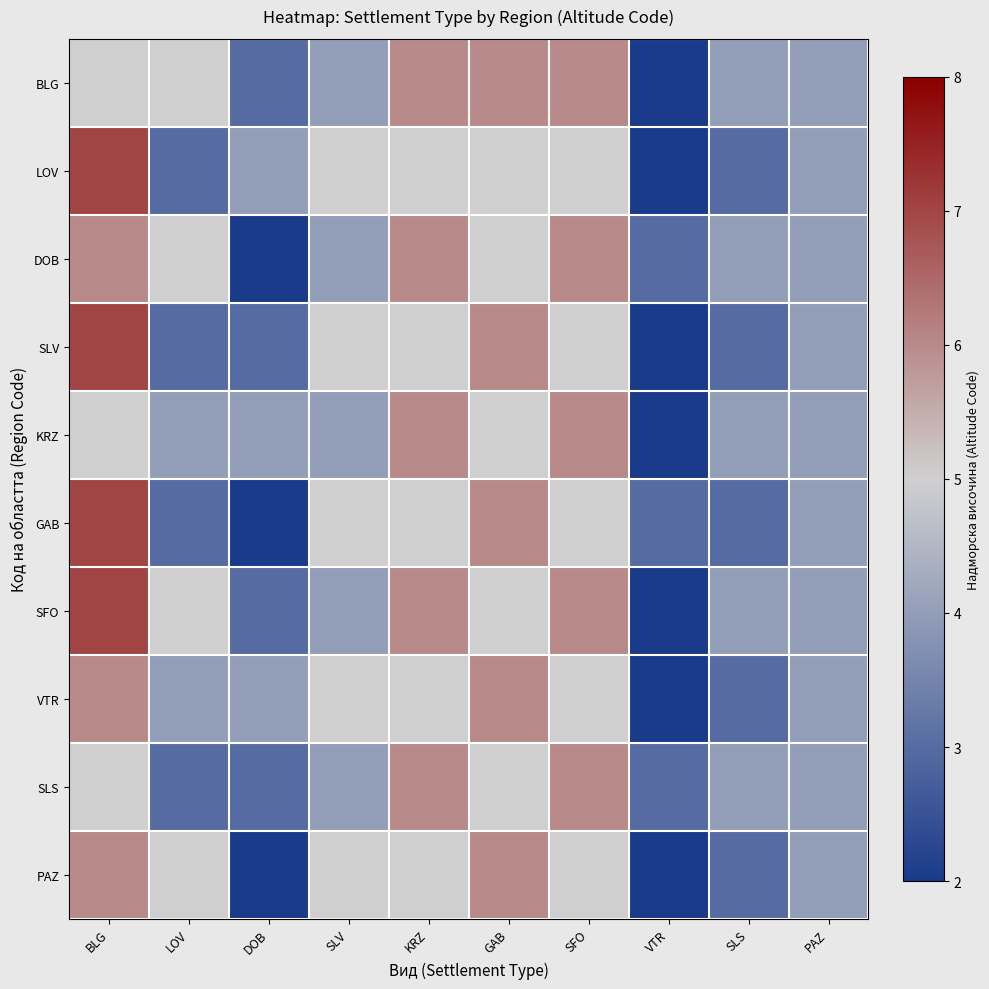

Reading left to right, extract all data points from this chart.

BLG: BLG=5	LOV=5	DOB=3	SLV=4	KRZ=6	GAB=6	SFO=6	VTR=2	SLS=4	PAZ=4
LOV: BLG=7	LOV=3	DOB=4	SLV=5	KRZ=5	GAB=5	SFO=5	VTR=2	SLS=3	PAZ=4
DOB: BLG=6	LOV=5	DOB=2	SLV=4	KRZ=6	GAB=5	SFO=6	VTR=3	SLS=4	PAZ=4
SLV: BLG=7	LOV=3	DOB=3	SLV=5	KRZ=5	GAB=6	SFO=5	VTR=2	SLS=3	PAZ=4
KRZ: BLG=5	LOV=4	DOB=4	SLV=4	KRZ=6	GAB=5	SFO=6	VTR=2	SLS=4	PAZ=4
GAB: BLG=7	LOV=3	DOB=2	SLV=5	KRZ=5	GAB=6	SFO=5	VTR=3	SLS=3	PAZ=4
SFO: BLG=7	LOV=5	DOB=3	SLV=4	KRZ=6	GAB=5	SFO=6	VTR=2	SLS=4	PAZ=4
VTR: BLG=6	LOV=4	DOB=4	SLV=5	KRZ=5	GAB=6	SFO=5	VTR=2	SLS=3	PAZ=4
SLS: BLG=5	LOV=3	DOB=3	SLV=4	KRZ=6	GAB=5	SFO=6	VTR=3	SLS=4	PAZ=4
PAZ: BLG=6	LOV=5	DOB=2	SLV=5	KRZ=5	GAB=6	SFO=5	VTR=2	SLS=3	PAZ=4